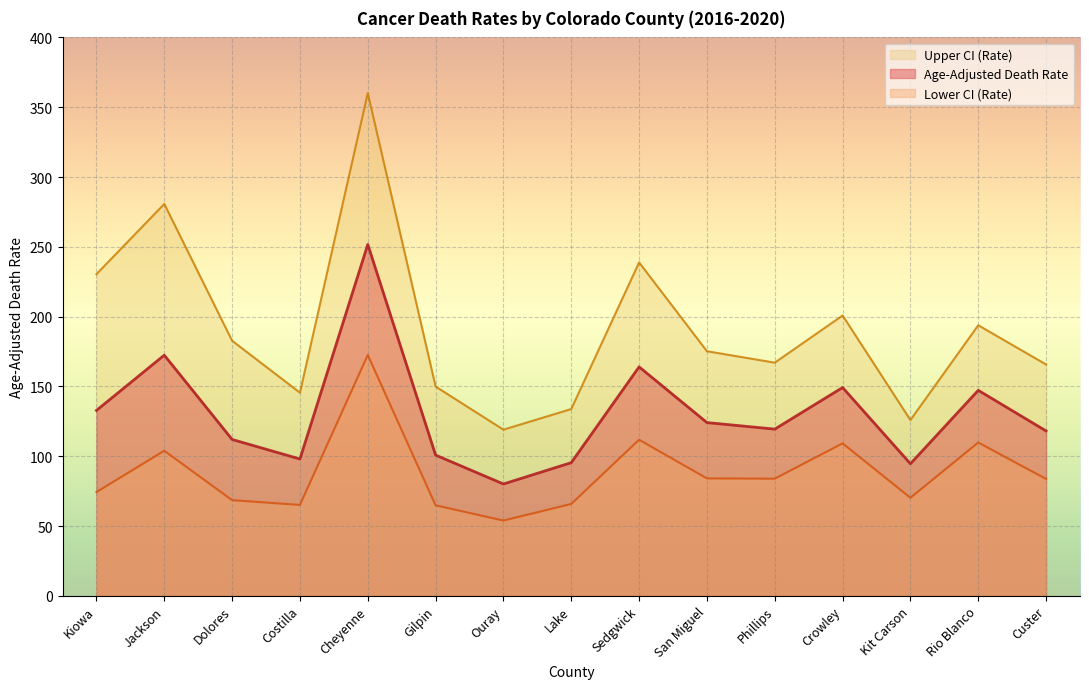

At which label does Upper CI (Rate) reach its minimum?

Ouray